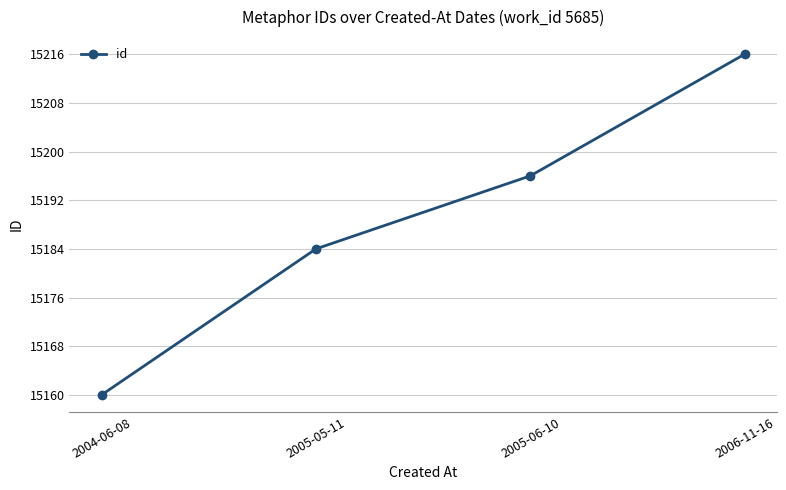

What value does the data have at 2004-06-08, to the nearest 10?

15160